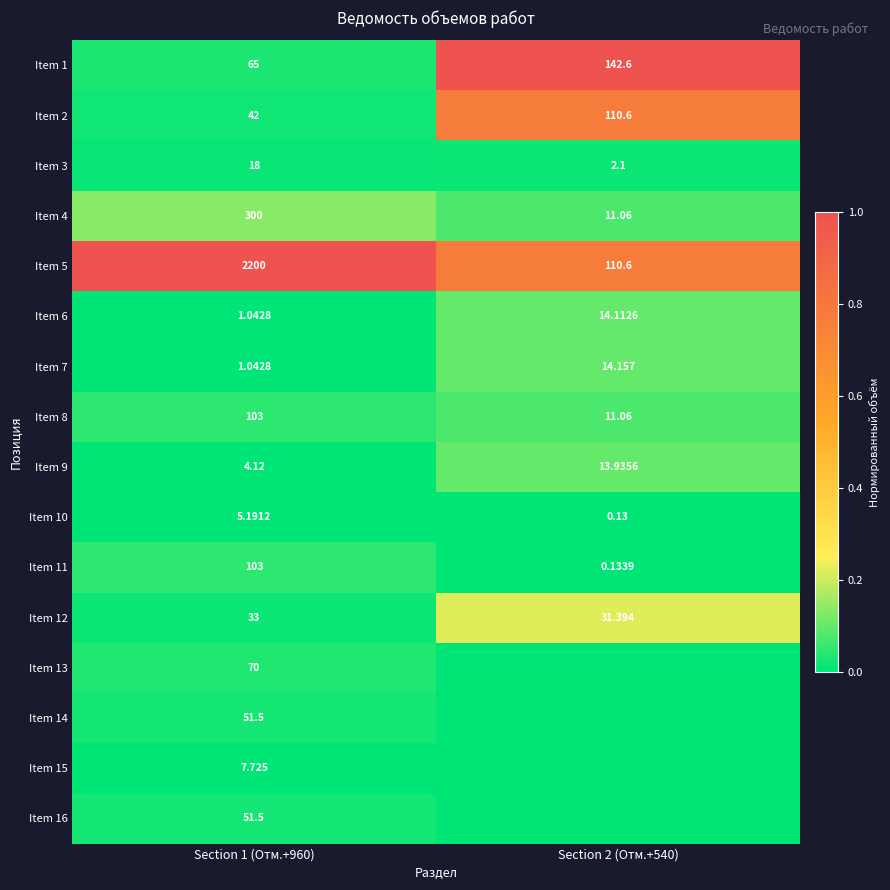

Is the value of Item 5 at Section 1 (Отм.+960) greater than the value of Item 10 at Section 1 (Отм.+960)?

Yes